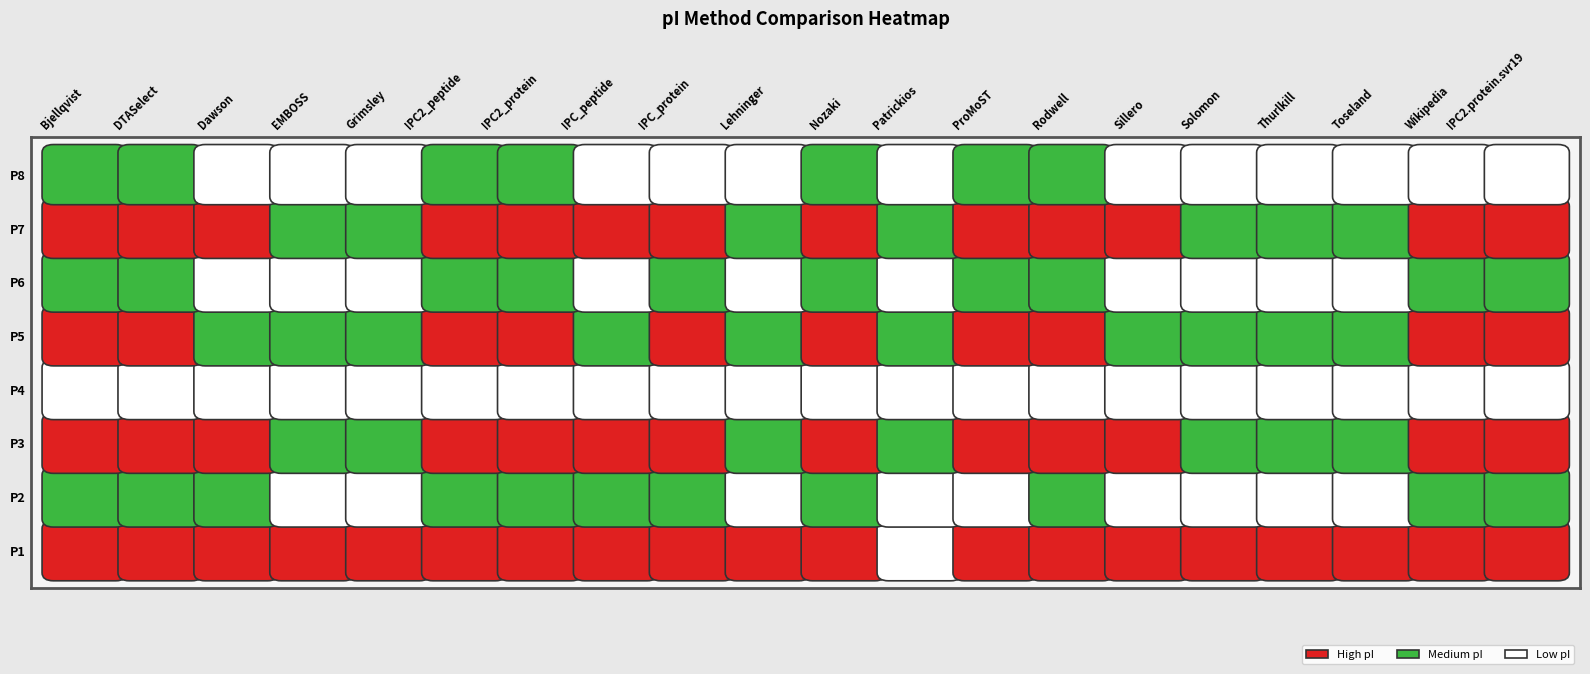

Rank the series at 5 from highest to lowest value.

DTASelect, ProMoST, Bjellqvist, Rodwell, Wikipedia, IPC2_peptide, IPC2_protein, Nozaki, IPC2.protein.svr19, IPC_protein, Dawson, IPC_peptide, Sillero, Lehninger, Solomon, EMBOSS, Thurlkill, Toseland, Grimsley, Patrickios